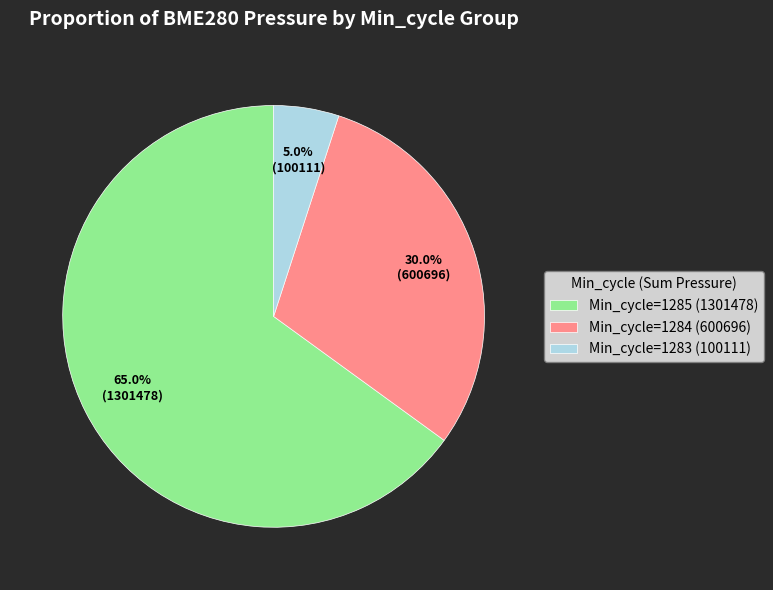

To the nearest percent, what is the average slice percentage?

33%